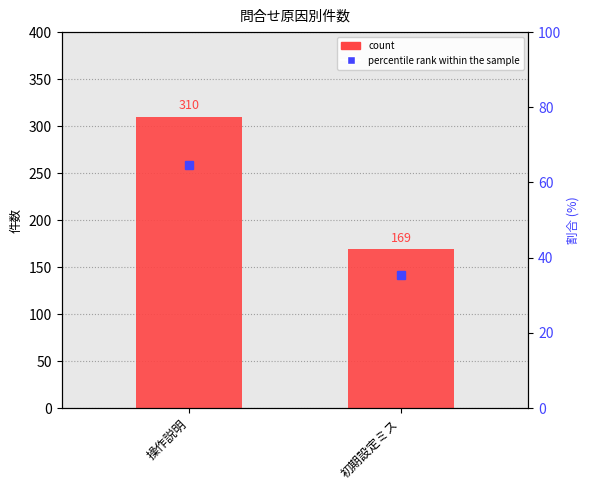

What is the value of the count bar at the 1st from the left?

310.0